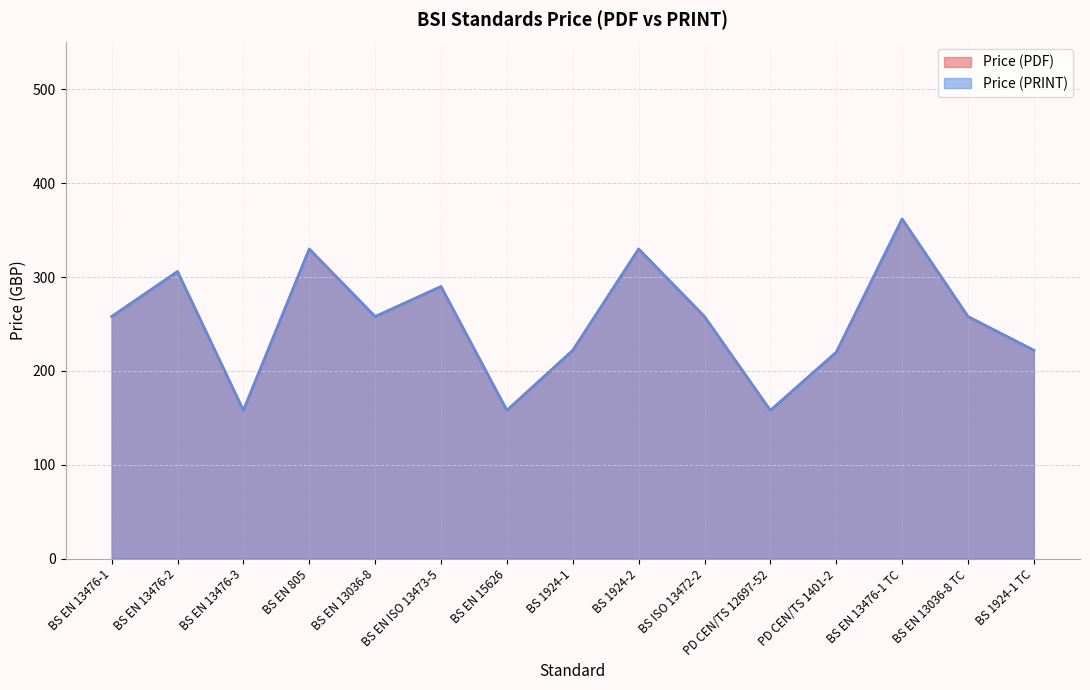

Does the chart display data point markers on the line(s)?

No